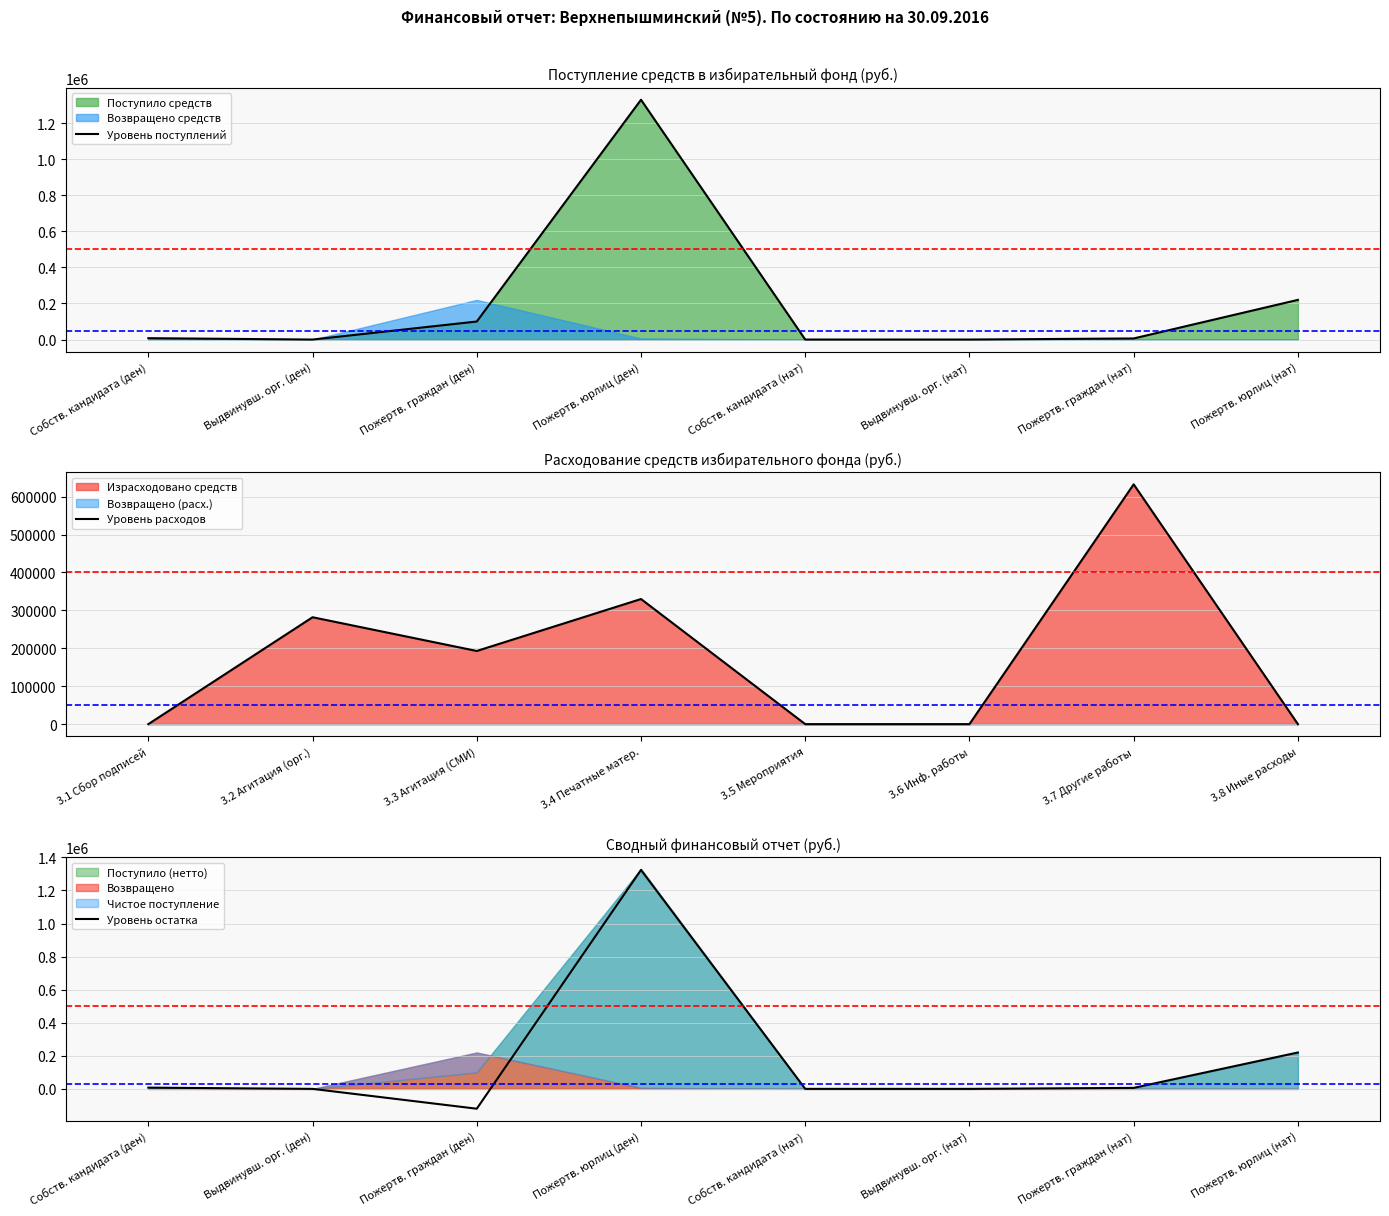

At which label does Уровень расходов first exceed 192988?

3.2 Агитация (орг.)